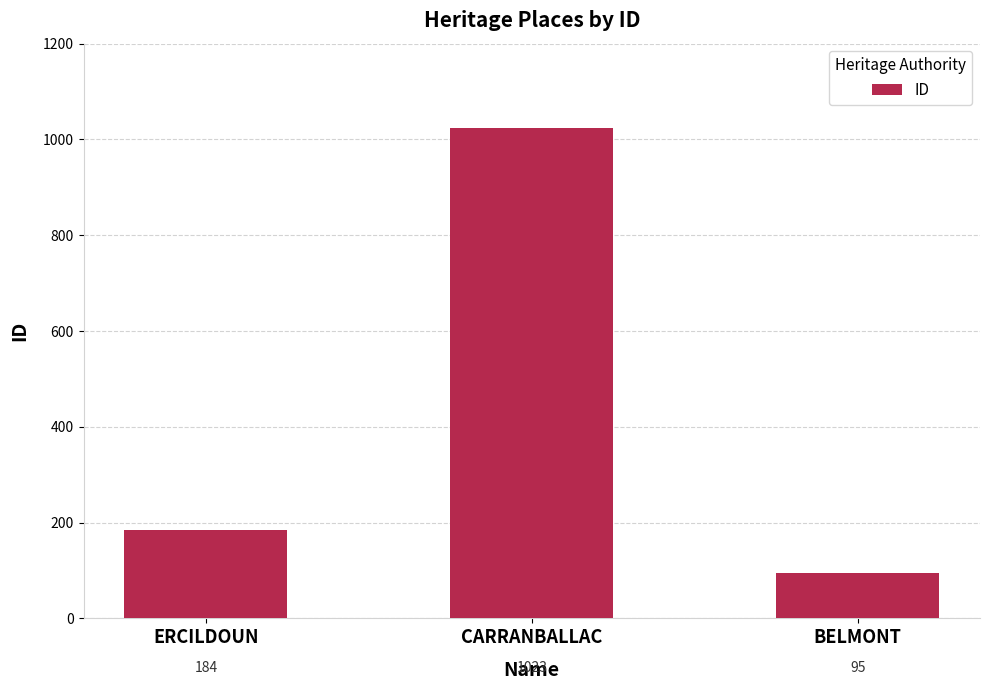

What is the label of the 2nd bar from the left?

CARRANBALLAC